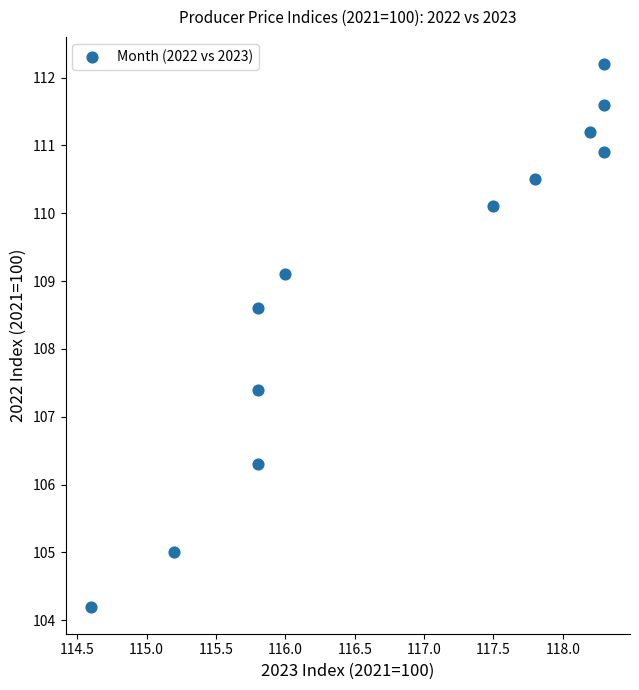

What is the average Y value?

108.9